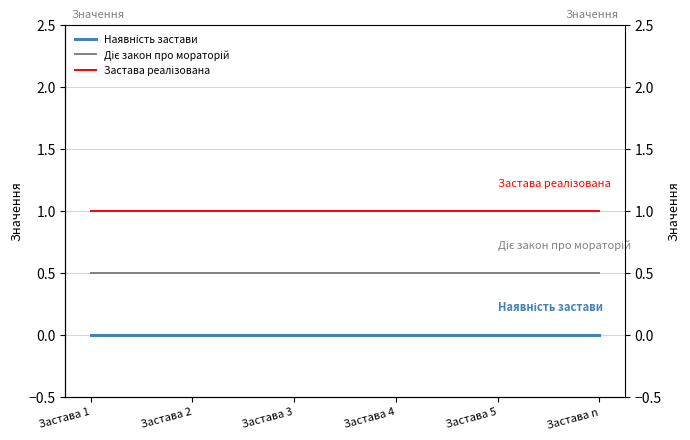

True or false: Наявність застави and Застава реалізована intersect in this chart.

False